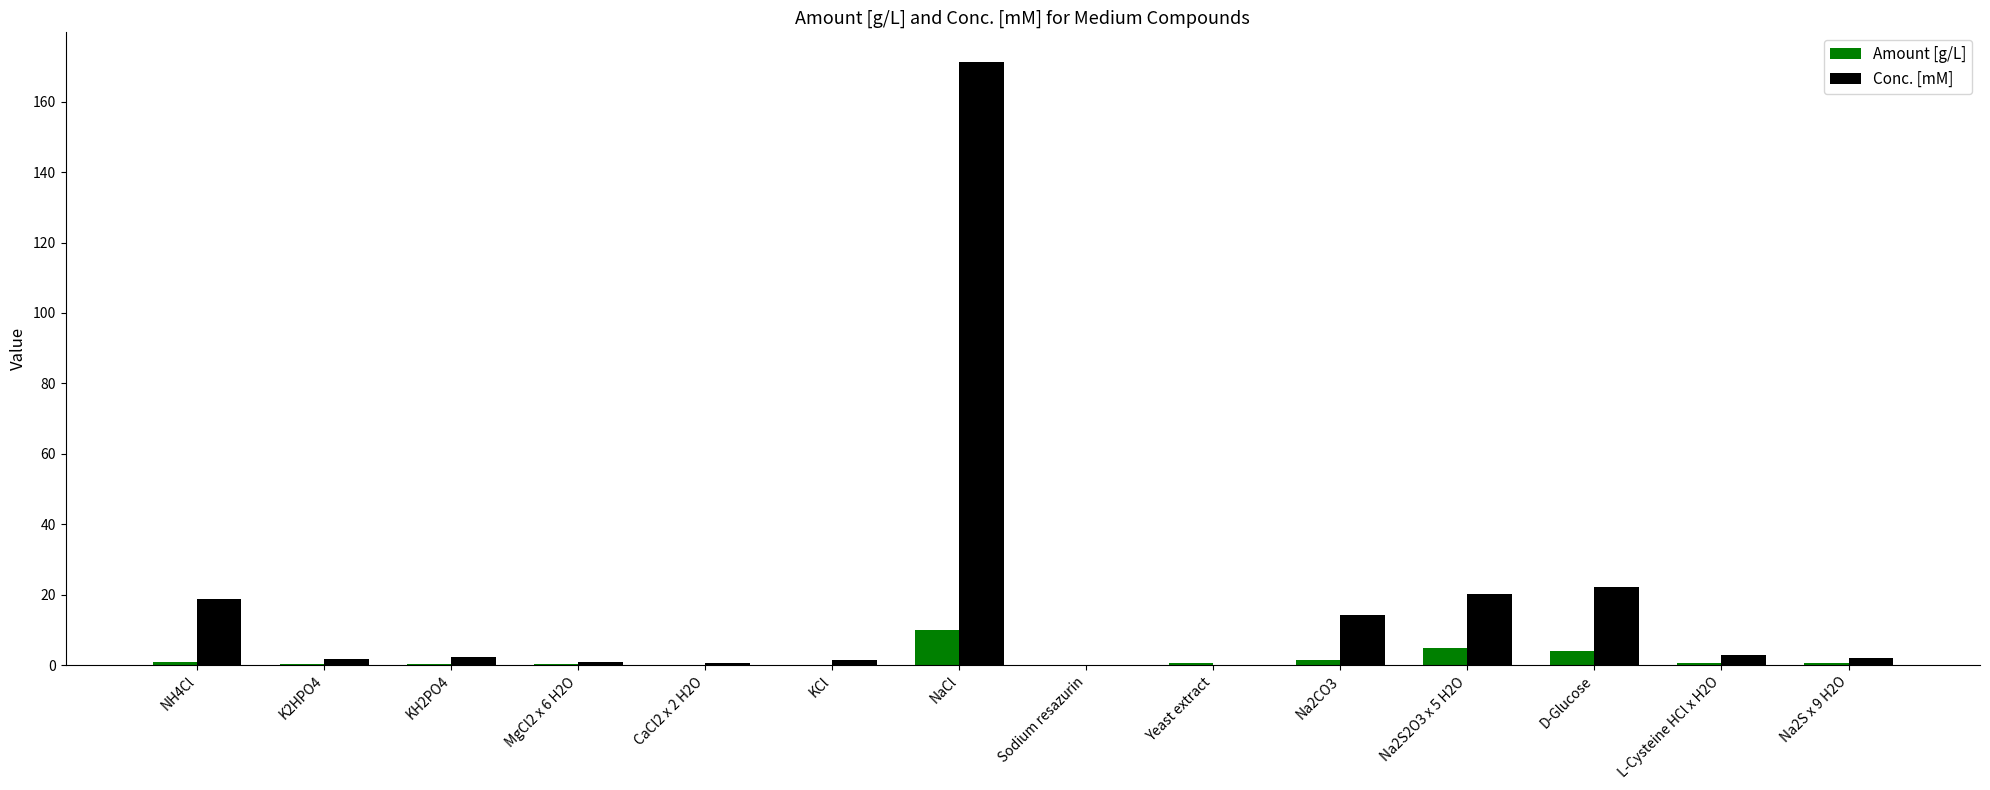

Between Na2S2O3 x 5 H2O and L-Cysteine HCl x H2O, which series saw the biggest shift?

Conc. [mM]